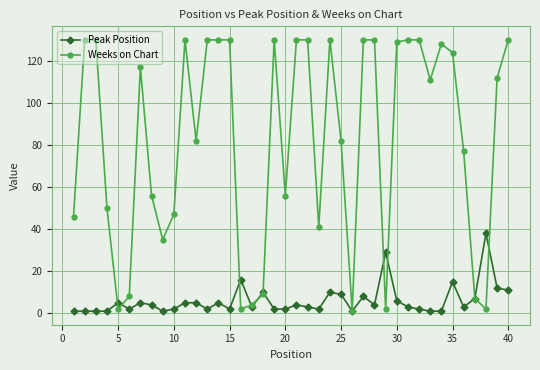

After their last crossing, which series has the higher values: Peak Position or Weeks on Chart?

Weeks on Chart